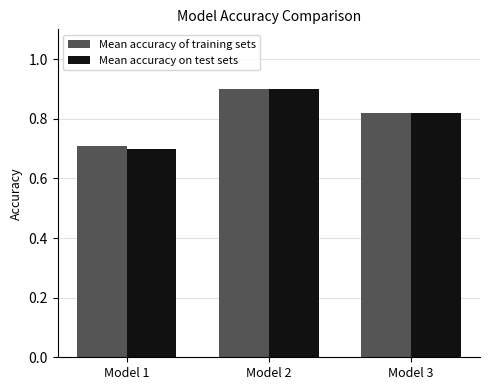

Which series changed the most between Model 1 and Model 3?

Mean accuracy on test sets